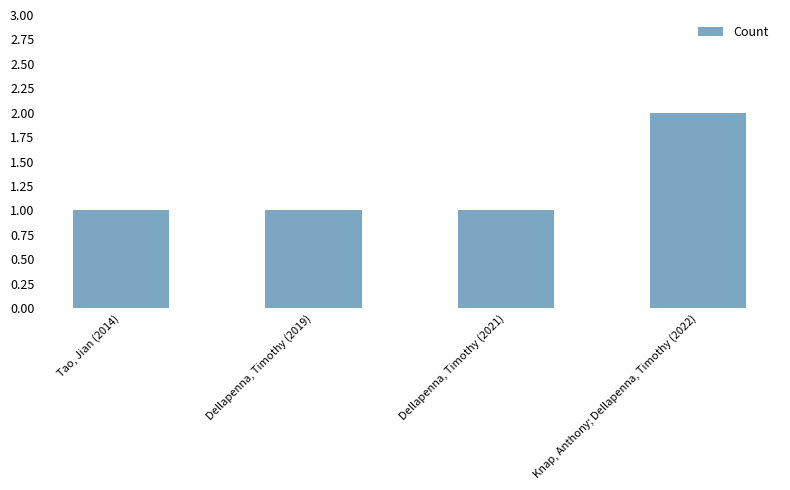

What is the average value?

1